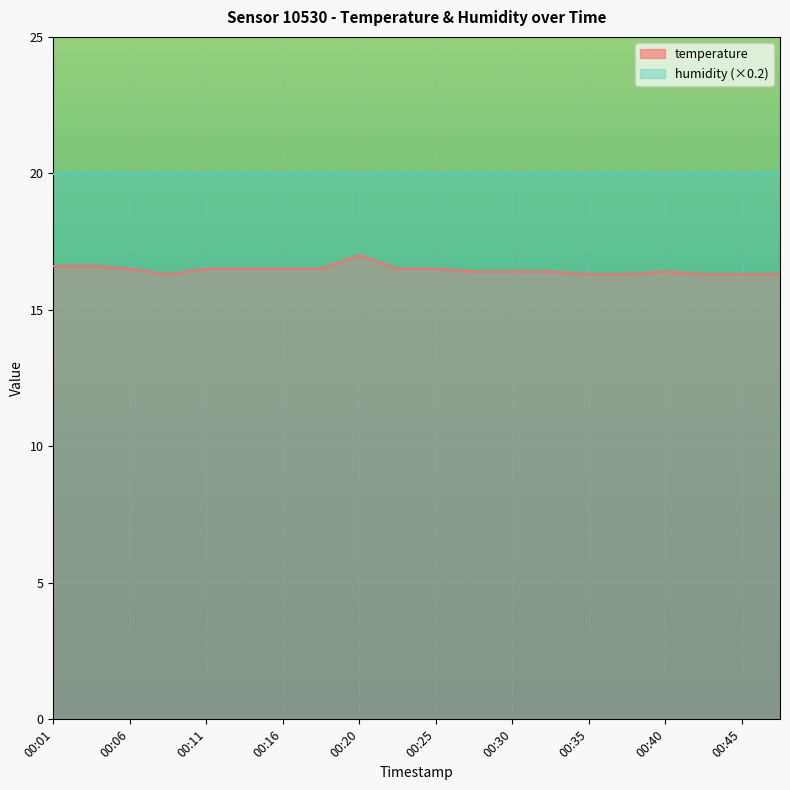

What is the difference between the maximum and minimum values?

0.7